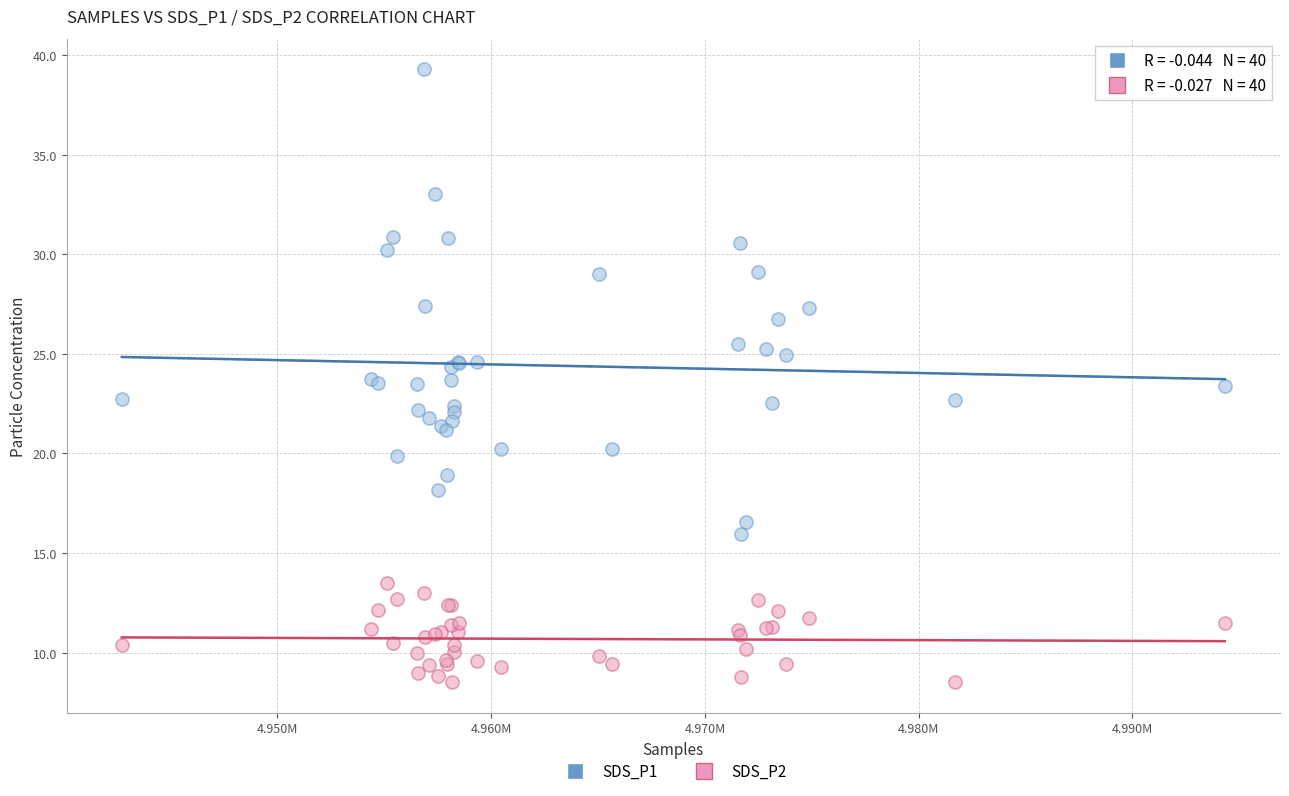

Which series reaches the maximum Y coordinate?

SDS_P1